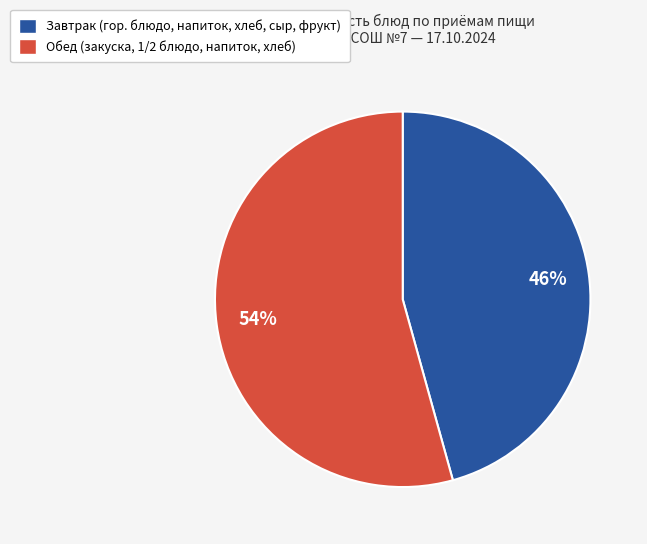

Between Обед (закуска, 1/2 блюдо, напиток, хлеб) and Завтрак (гор. блюдо, напиток, хлеб, сыр, фрукт), which is larger?

Обед (закуска, 1/2 блюдо, напиток, хлеб)